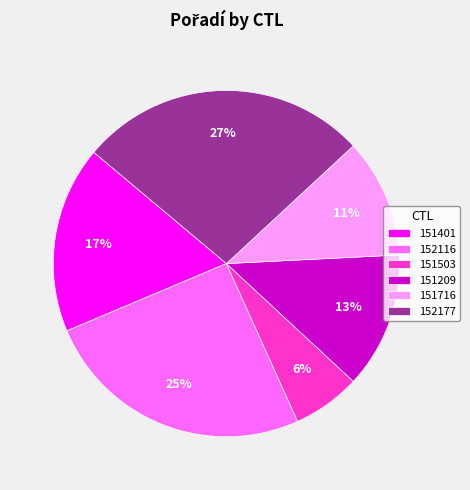

True or false: 151209 accounts for 13% of the total.

True